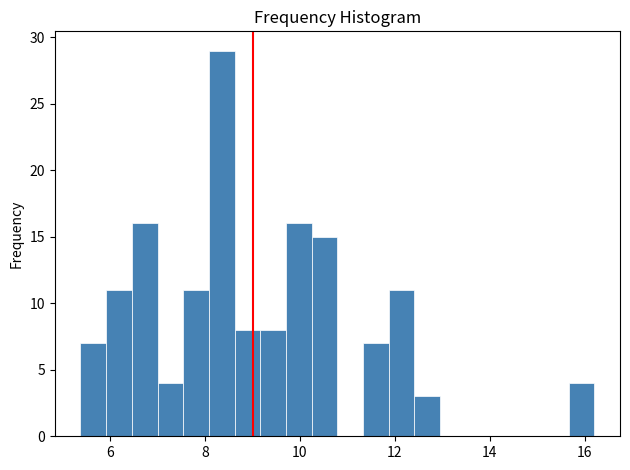

Read against the x-axis, roughly where is the centre of the tallest bar?

8.4